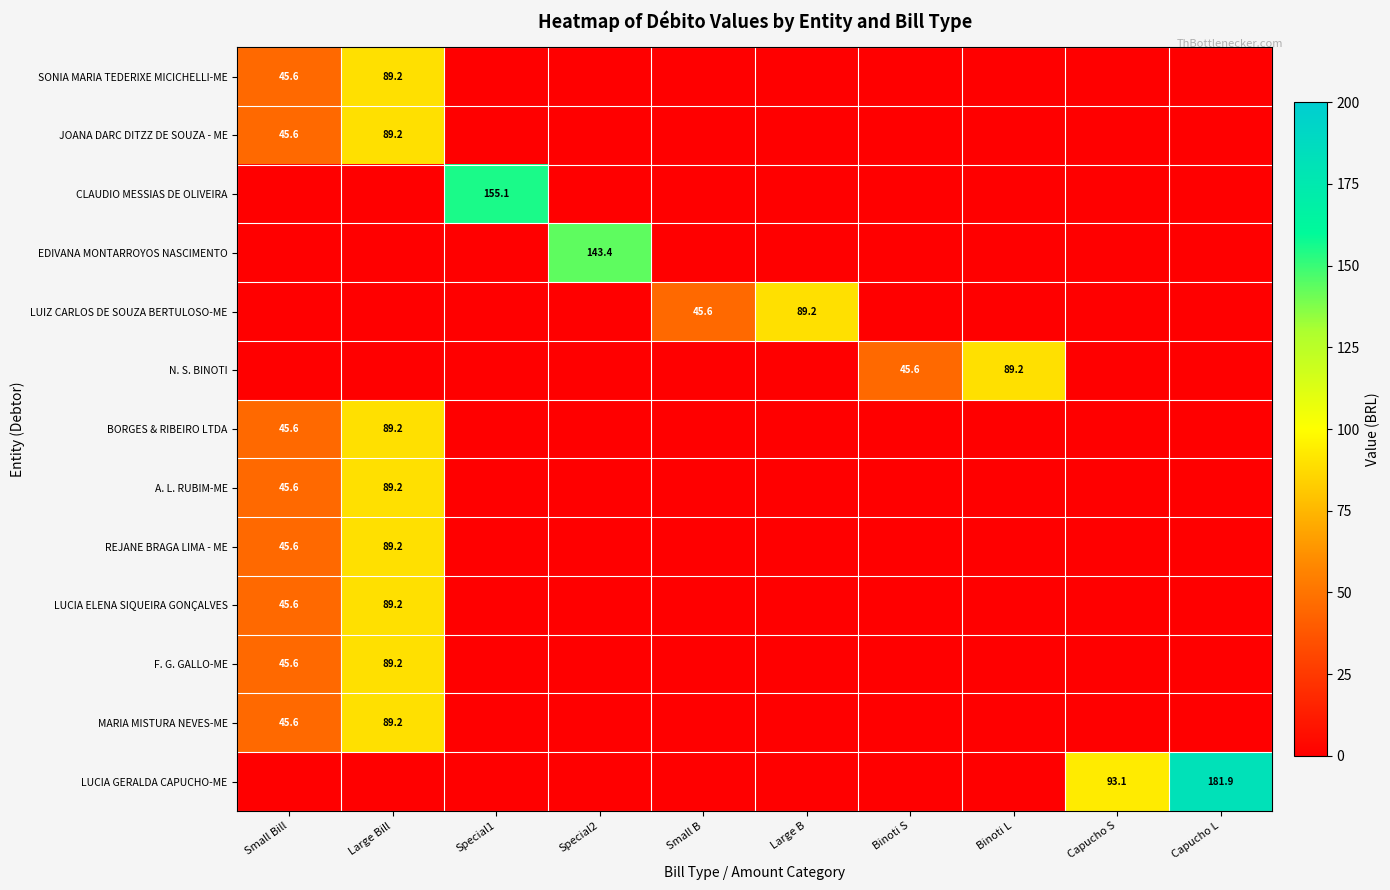

The value of MARIA MISTURA NEVES-ME at Small Bill is 45.6. True or false?

True